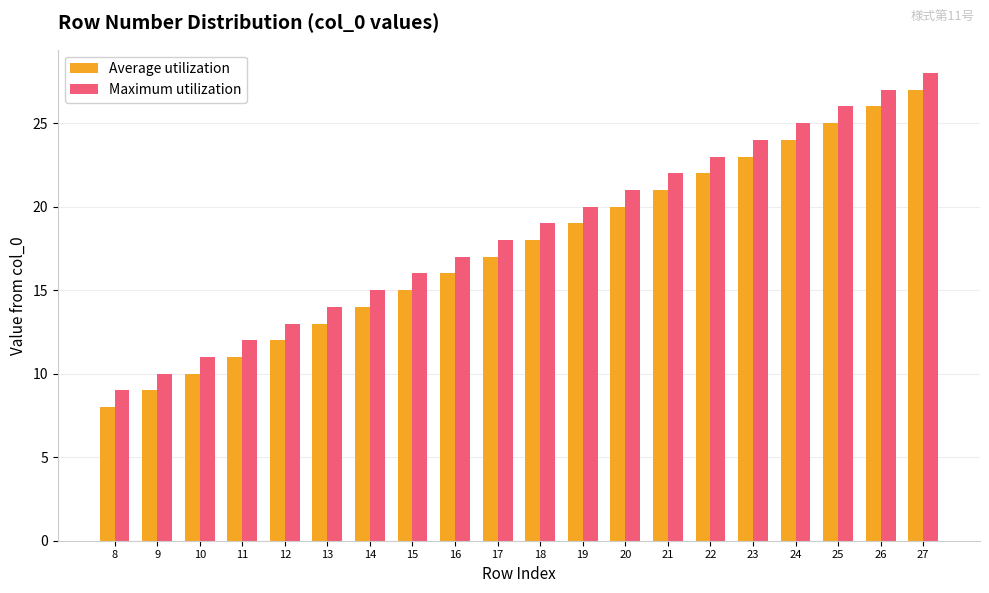

Are the bars grouped side by side (vs. stacked)?

Yes